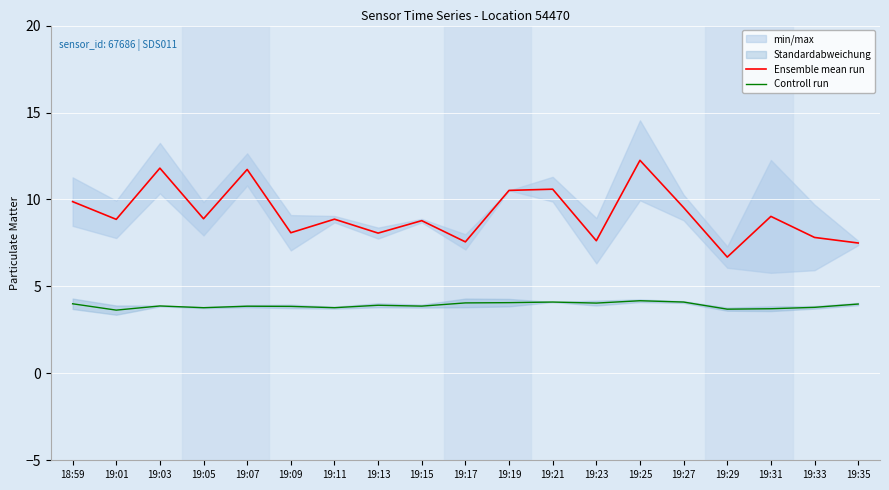

The value of Controll run at 19:13 is 6.8. True or false?

False